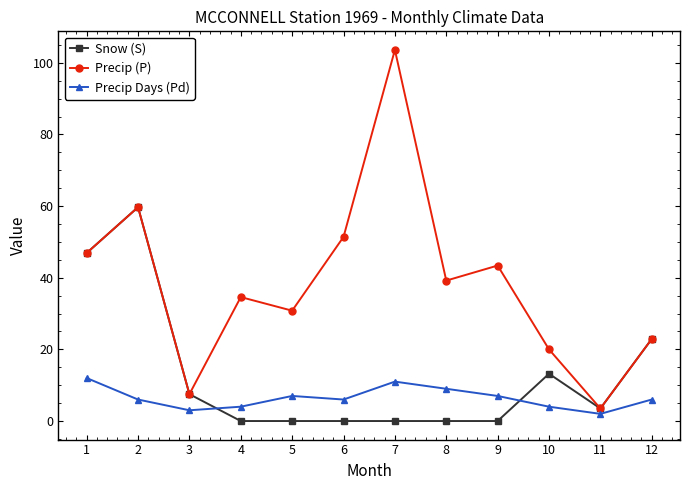

True or false: Snow (S) has a value of 22.9 at 12.

True